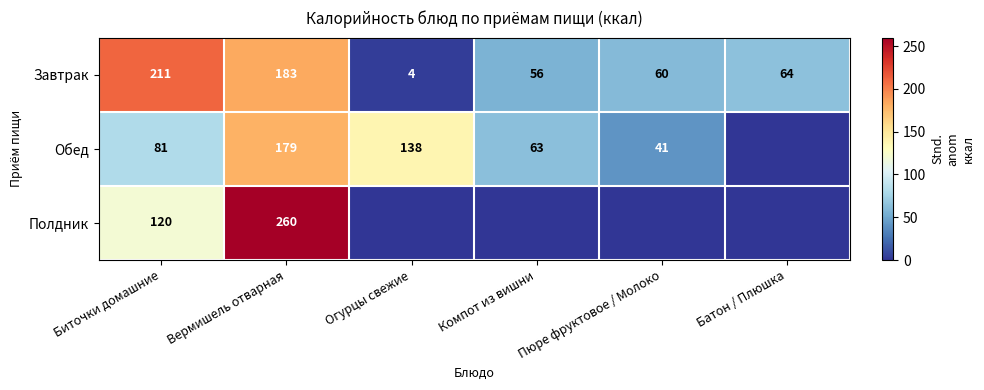

The Завтрак series shows 60 at Пюре фруктовое / Молоко. True or false?

True